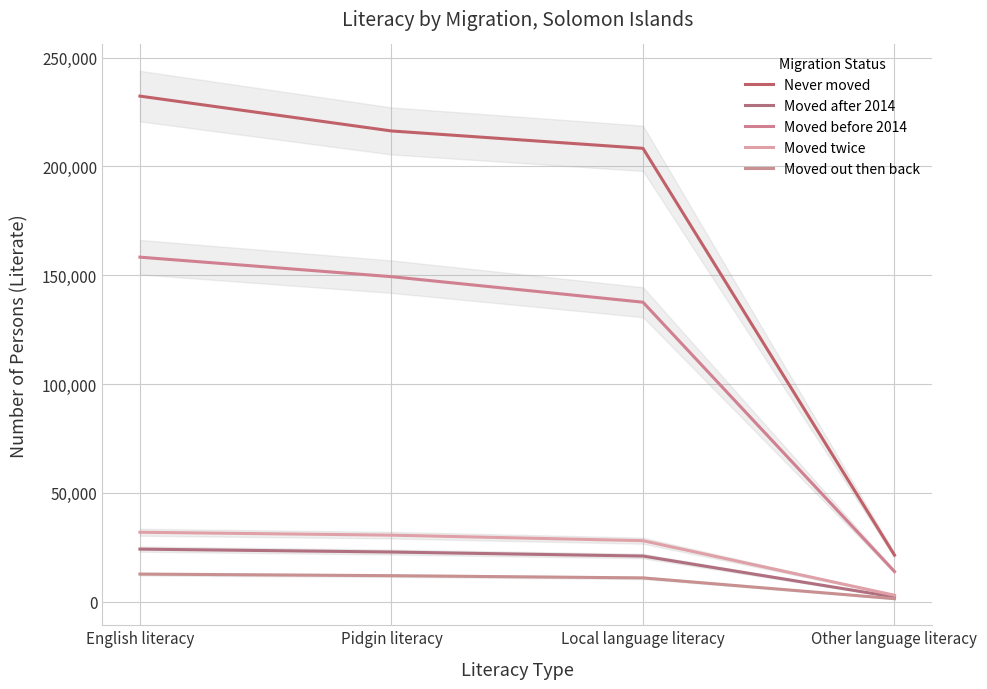

The value of Moved after 2014 at English literacy is 12838. True or false?

False